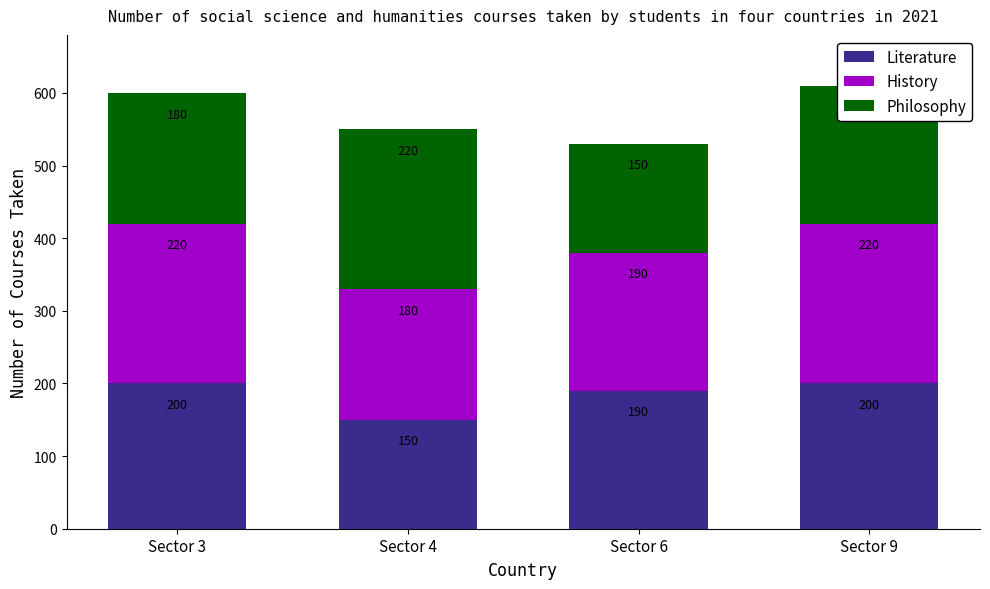

Where is Literature nearest to the value 175?

Sector 6